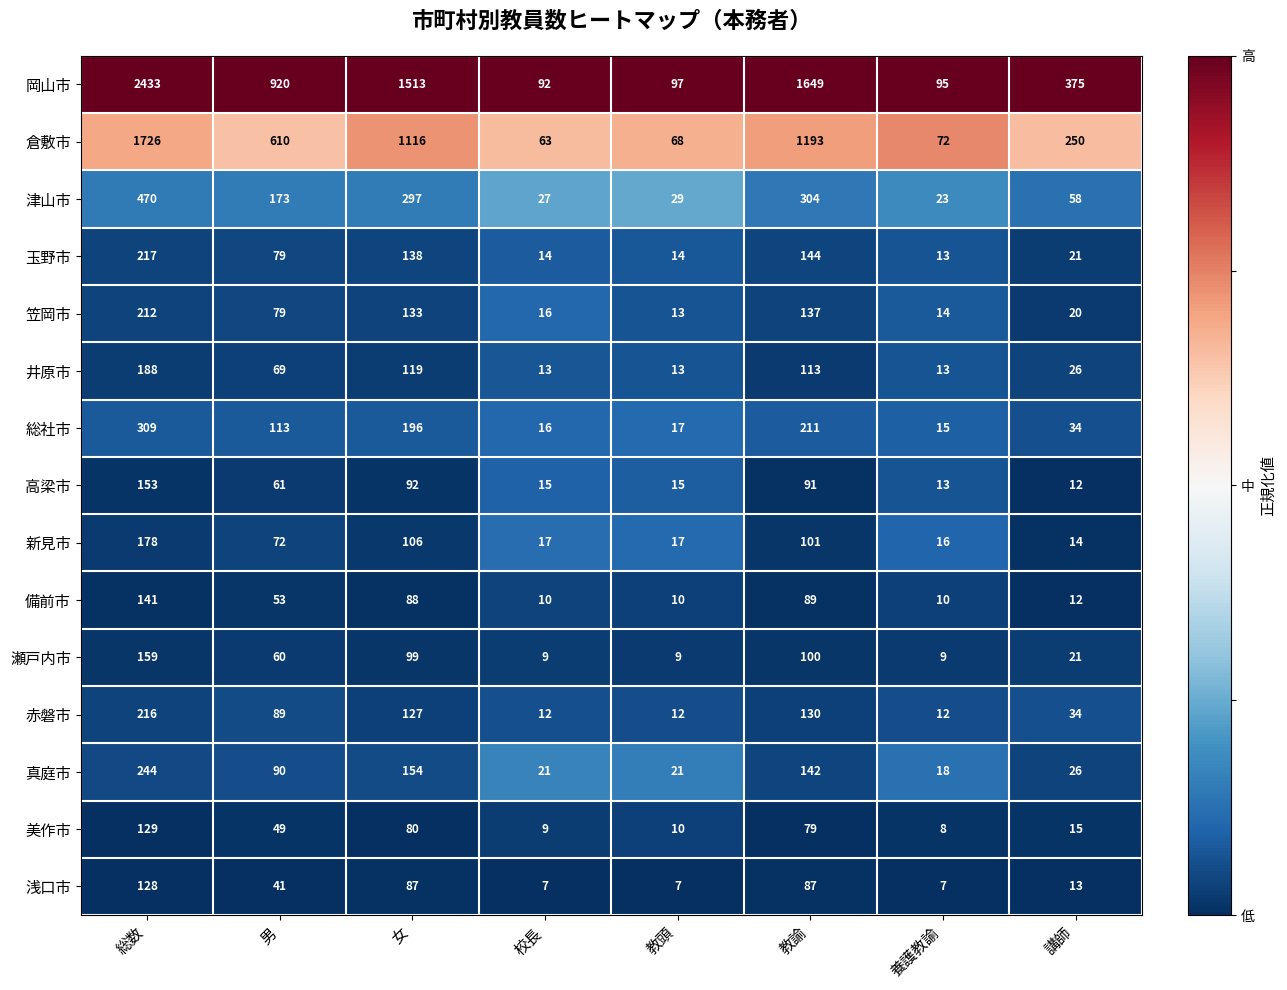

What is the minimum value shown in the chart?

7